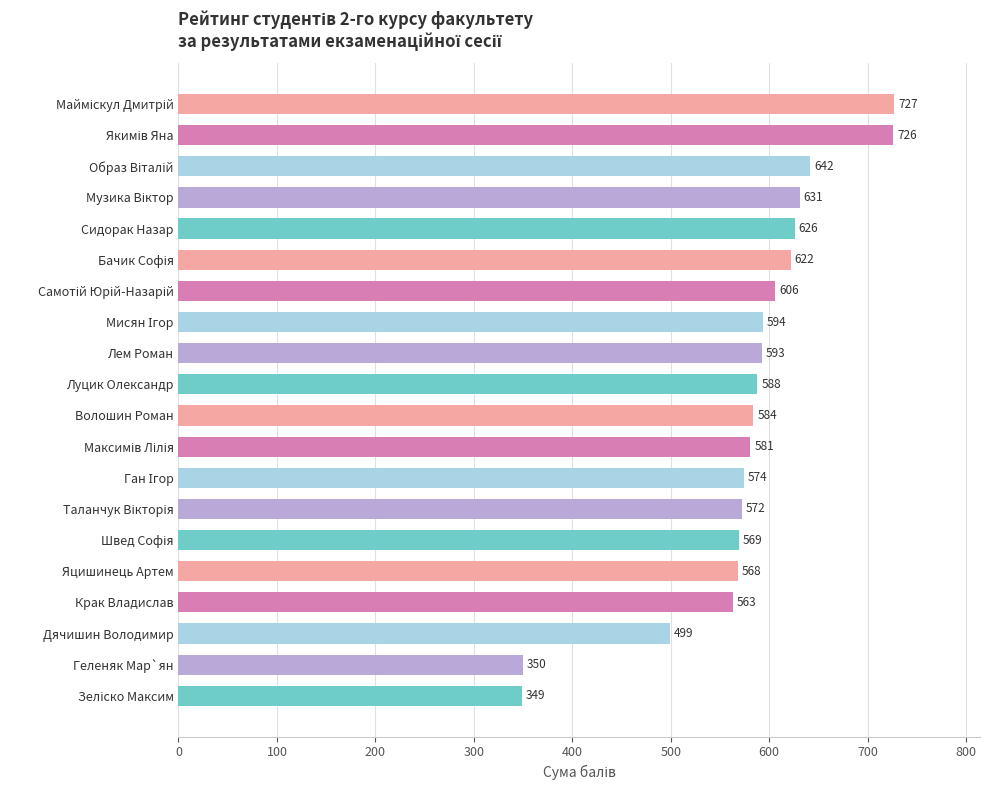

Where is the data nearest to the value 538?

Крак Владислав